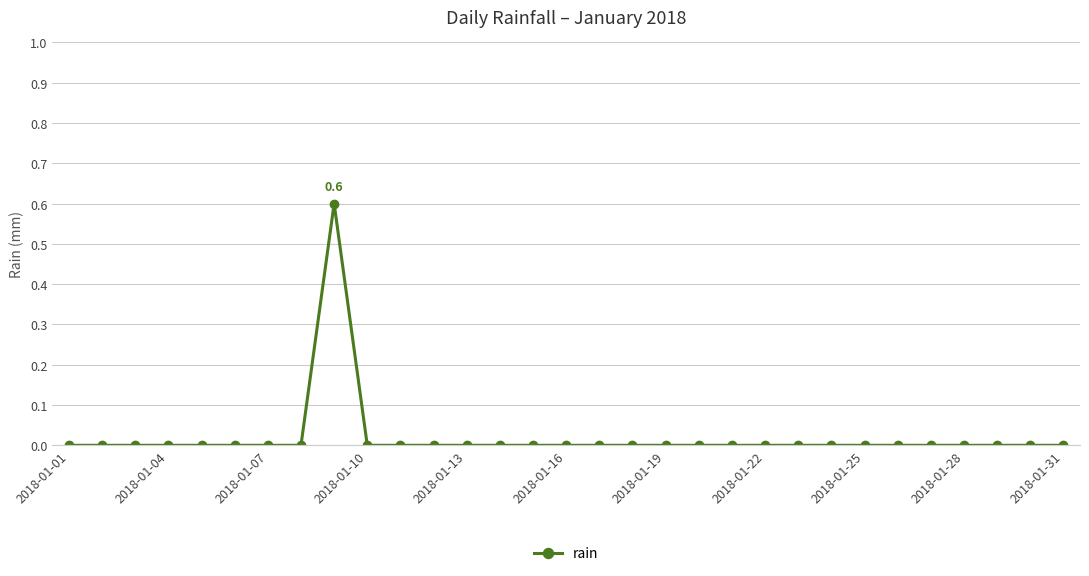

What is the difference between the maximum and minimum values?

0.6